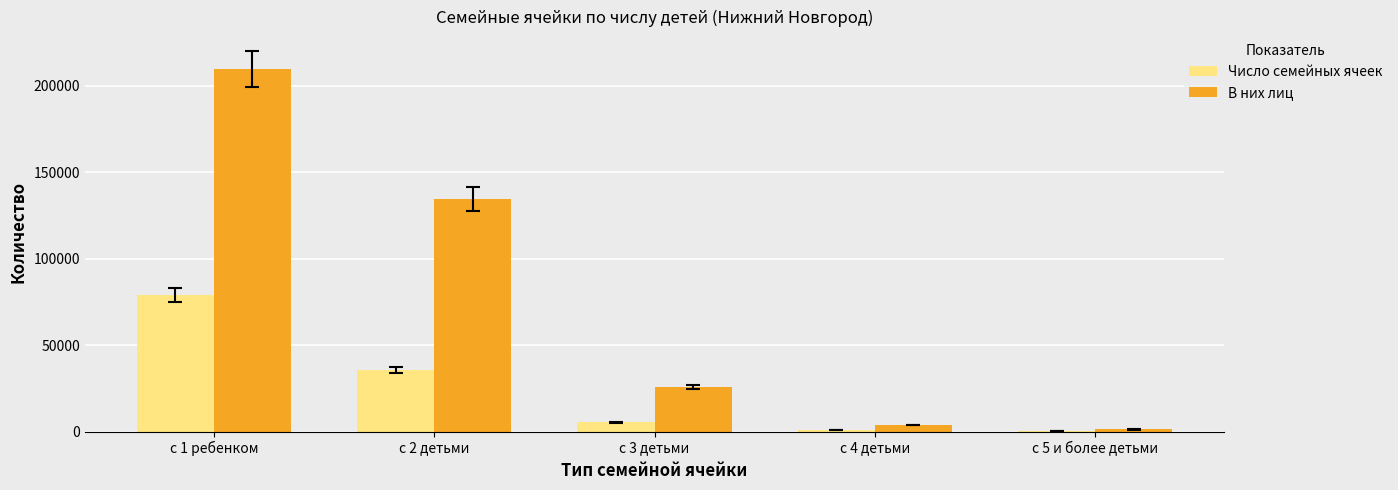

What is the spread (max minus min) of values at с 4 детьми?

3098